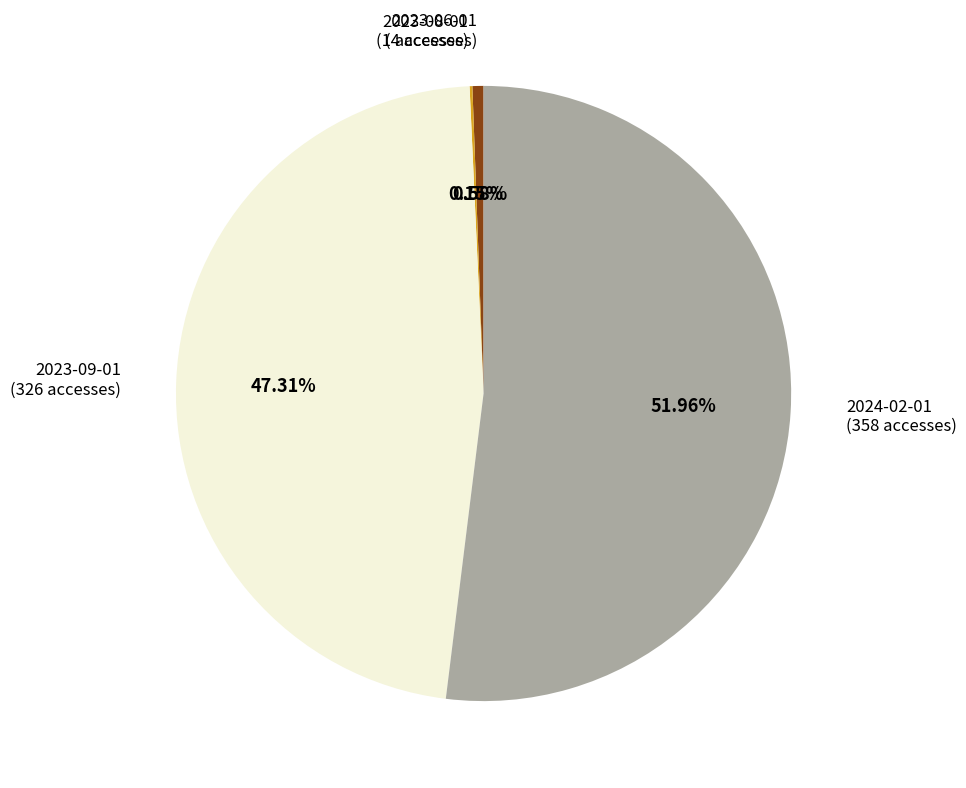

Is the sum of 2023-06-01 (4 accesses) and 2023-09-01 (326 accesses) greater than half?

No